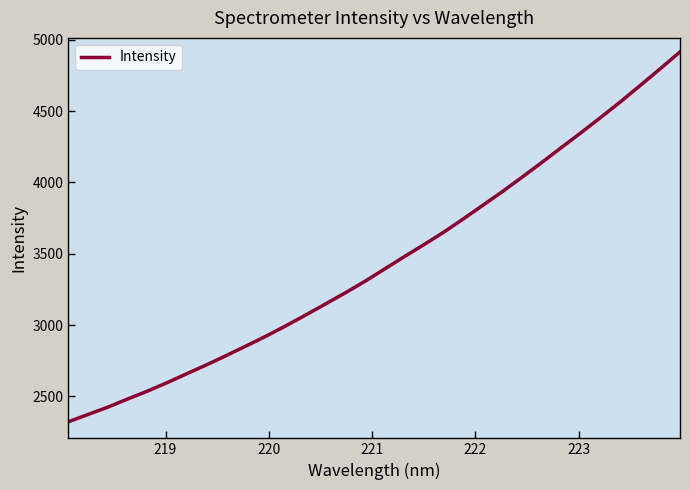

What is the minimum value shown in the chart?

2322.4